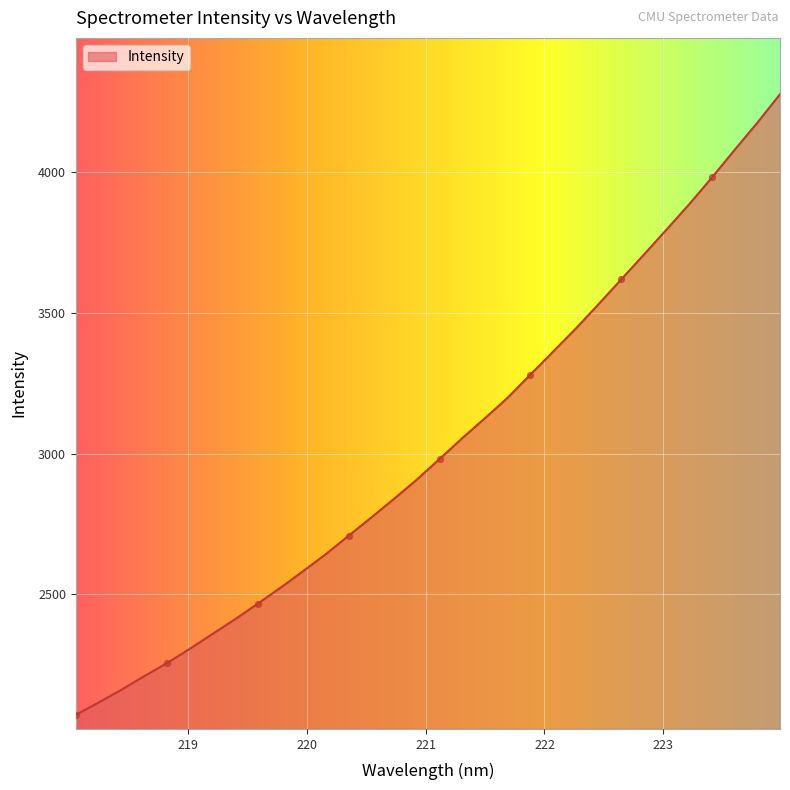

What is the difference between the maximum and minimum values?

2203.9